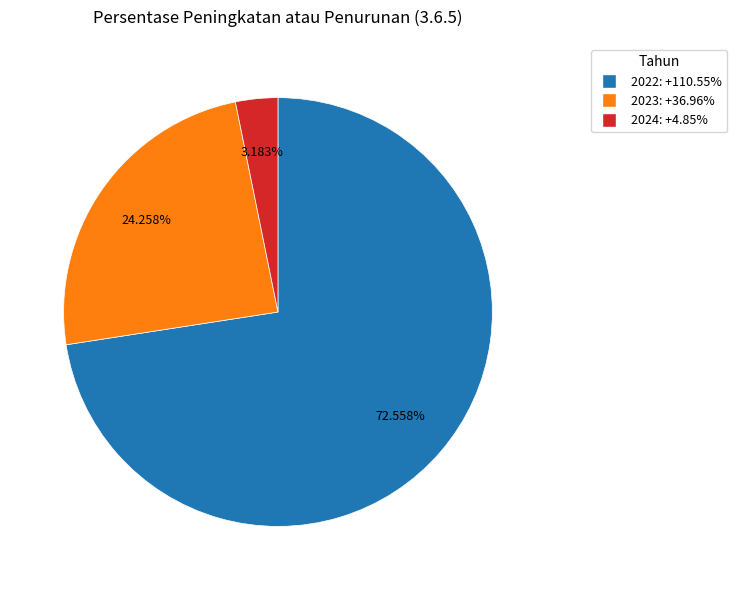

Count the number of slices in the pie.

3